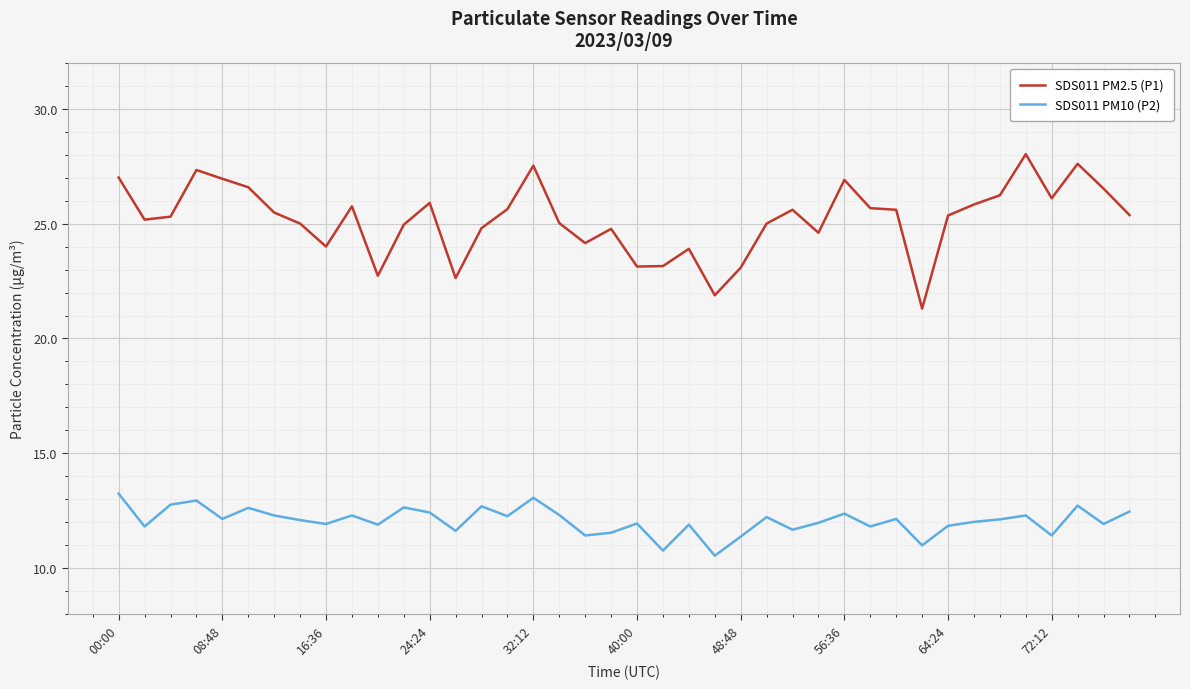

Is this an area chart (filled region under the line)?

No